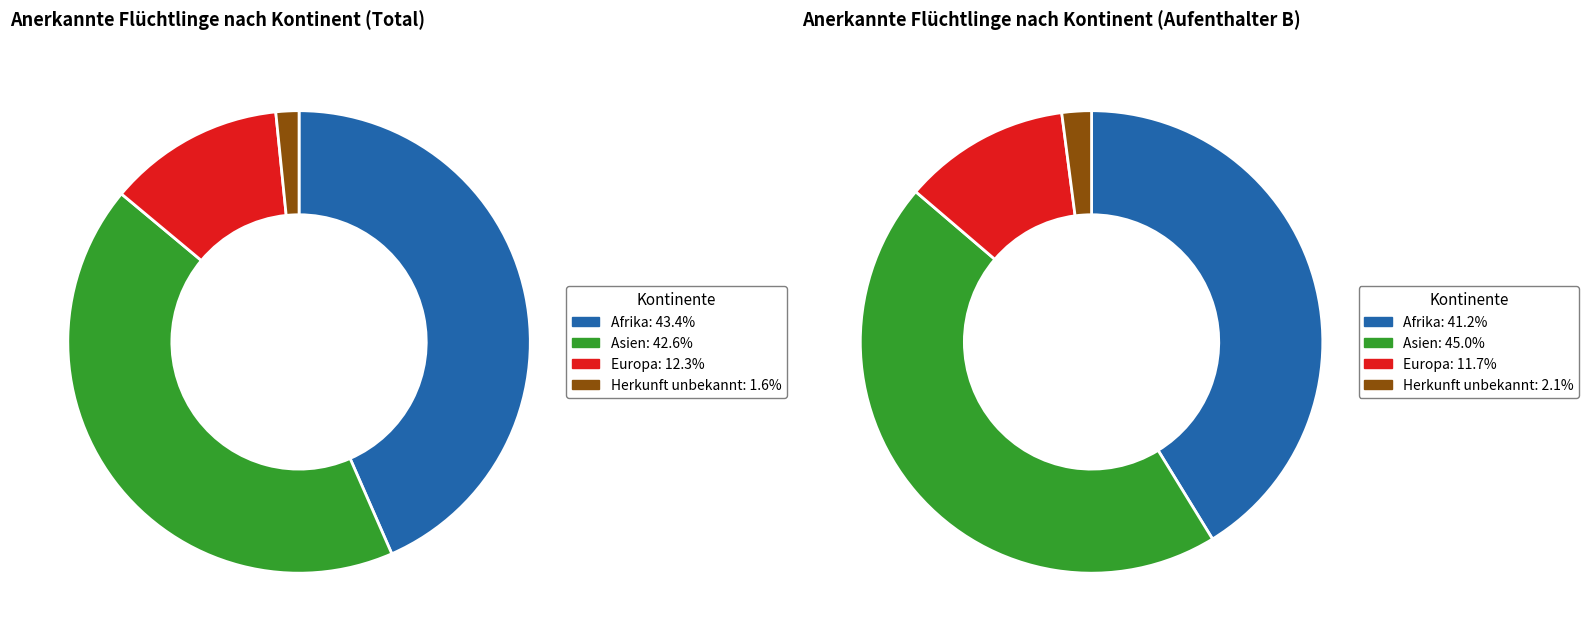

Does Afrika represent more than half of the total?

No